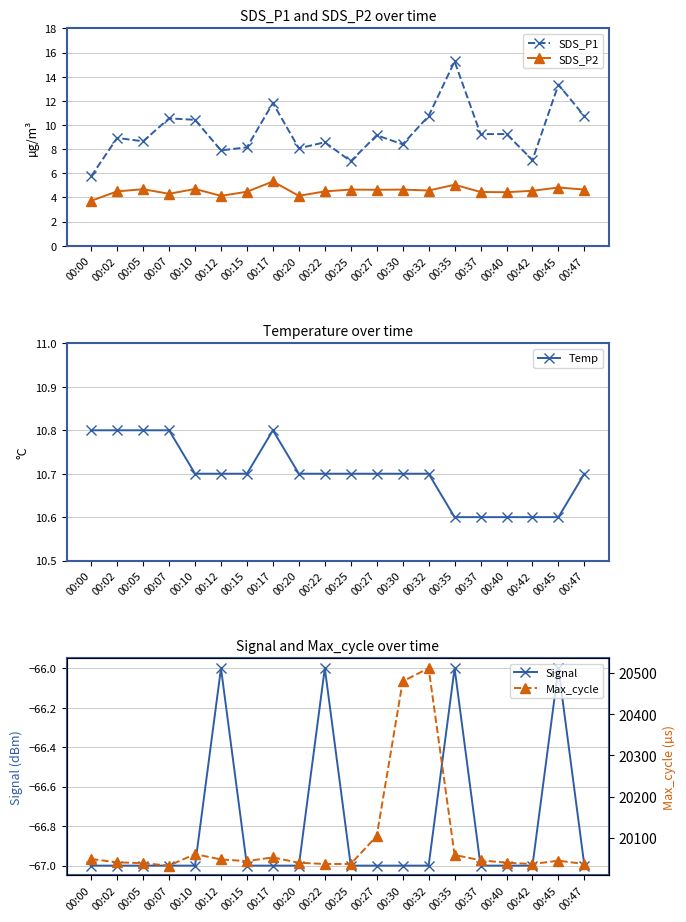

List the labels in order of Max_cycle value, smallest first.

00:07, 00:22, 00:25, 00:42, 00:47, 00:05, 00:20, 00:40, 00:02, 00:15, 00:45, 00:37, 00:12, 00:00, 00:17, 00:35, 00:10, 00:27, 00:30, 00:32